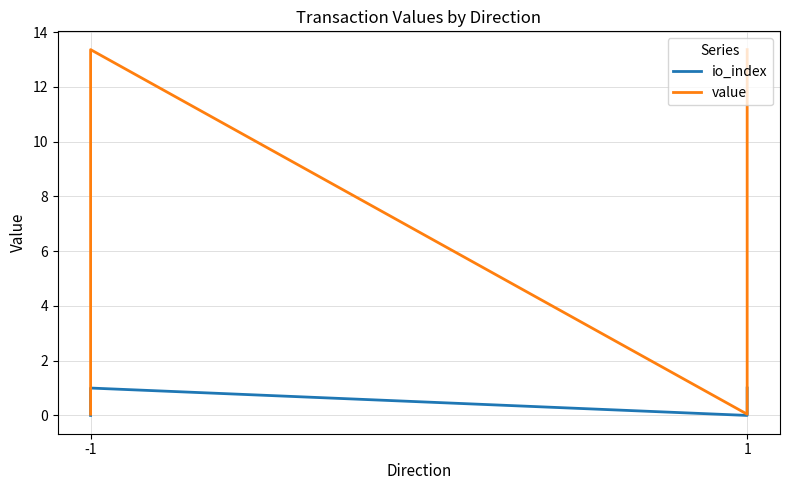

What are all the series names shown in the legend?

io_index, value